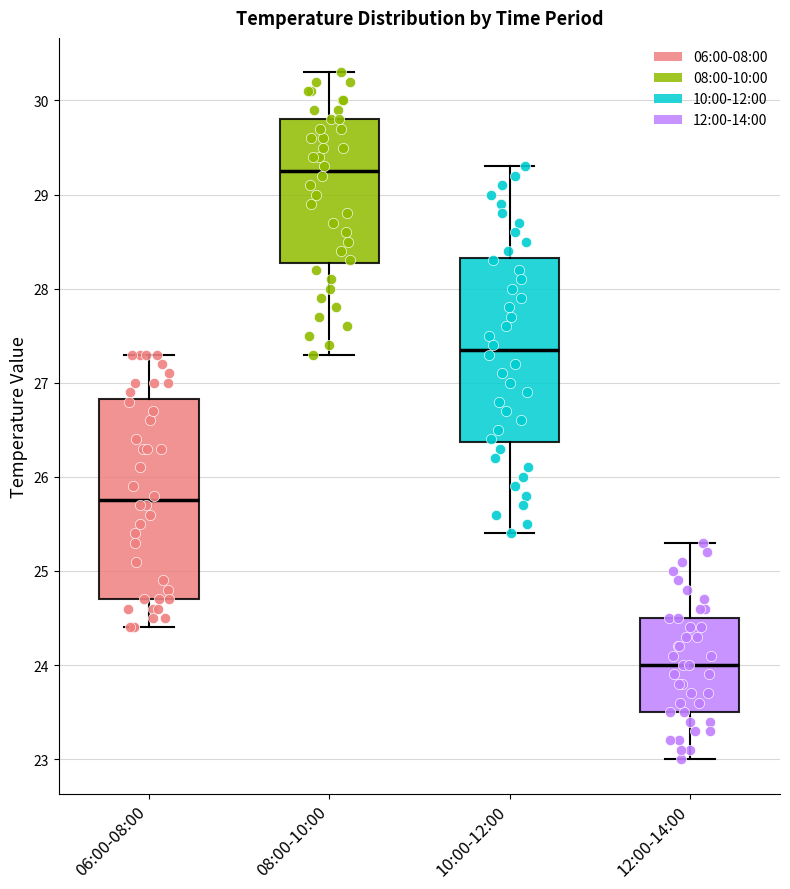

Reading left to right, transcribe this box plot: for each box, give where its median line is, the range the box spans, and where its two whiskers end, as read against the y-axis. The values are not printed on the chart, so give them approximately, as read against the axis.

06:00-08:00: median 25.8, box 24.7 to 26.8, whiskers 24.4 to 27.3
08:00-10:00: median 29.3, box 28.3 to 29.8, whiskers 27.3 to 30.3
10:00-12:00: median 27.4, box 26.4 to 28.3, whiskers 25.4 to 29.3
12:00-14:00: median 24.0, box 23.5 to 24.5, whiskers 23.0 to 25.3